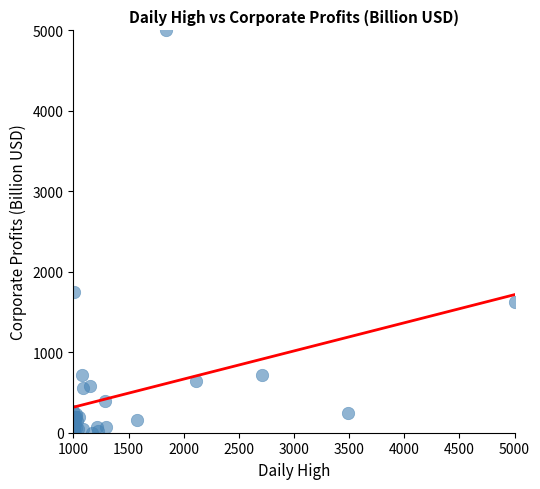

What Y value in the scatter plot is closest to 2500?

1742.9